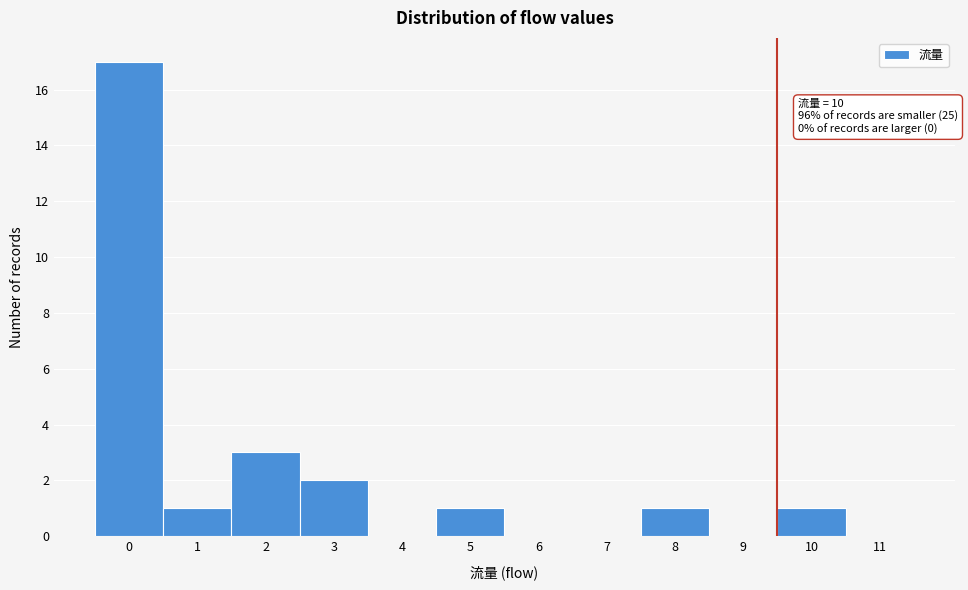

Reading right to left, transcribe all the data shown in this chart.

11=0	10=1	9=0	8=1	7=0	6=0	5=1	4=0	3=2	2=3	1=1	0=17